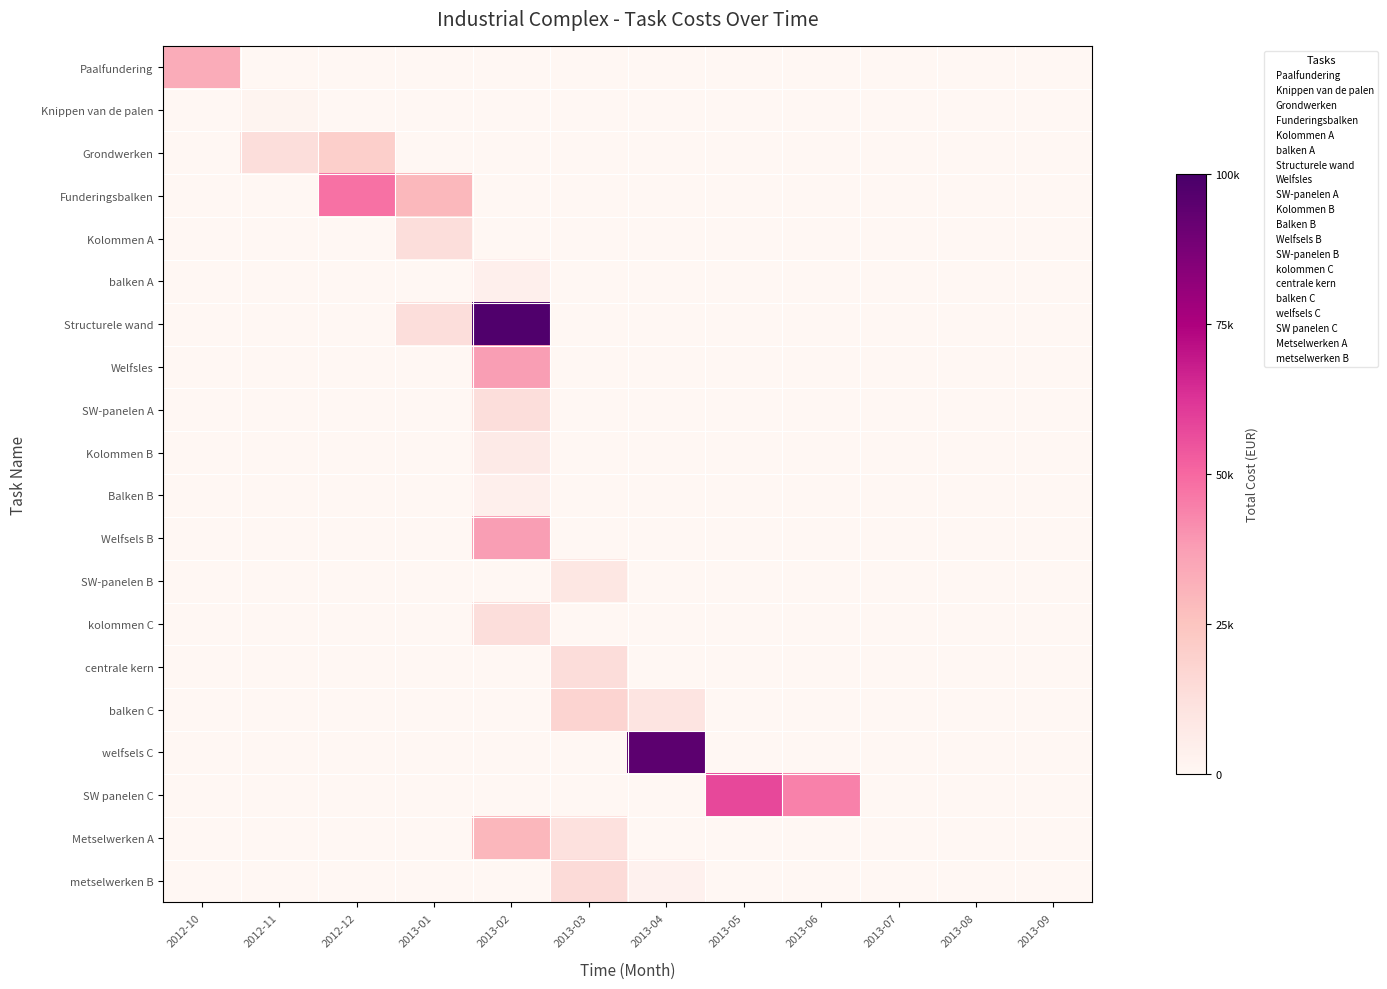

Where is Kolommen A nearest to the value 6746?

2012-10